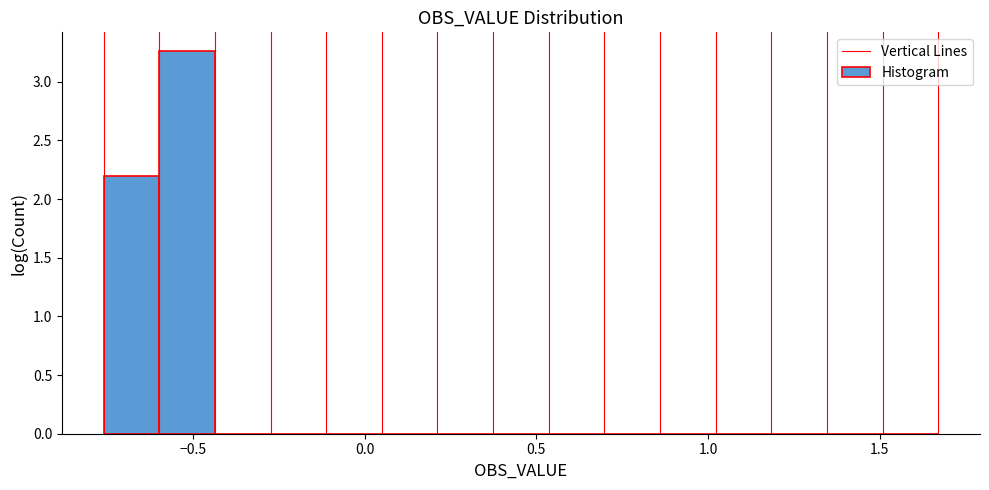

Around what value on the x-axis is the tallest bar? Give the approximate position of its centre, as read against the axis.

-0.50